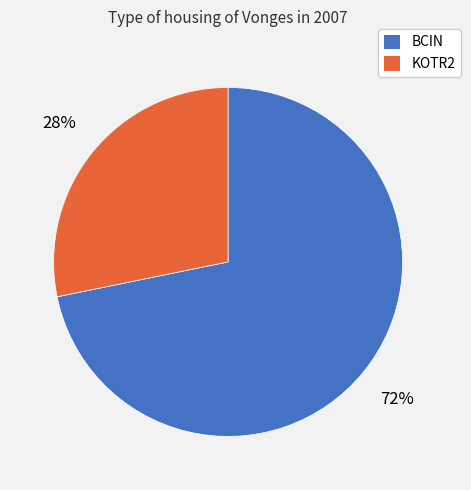

To the nearest percent, what is the difference between the KOTR2 and BCIN slice percentages?

44%